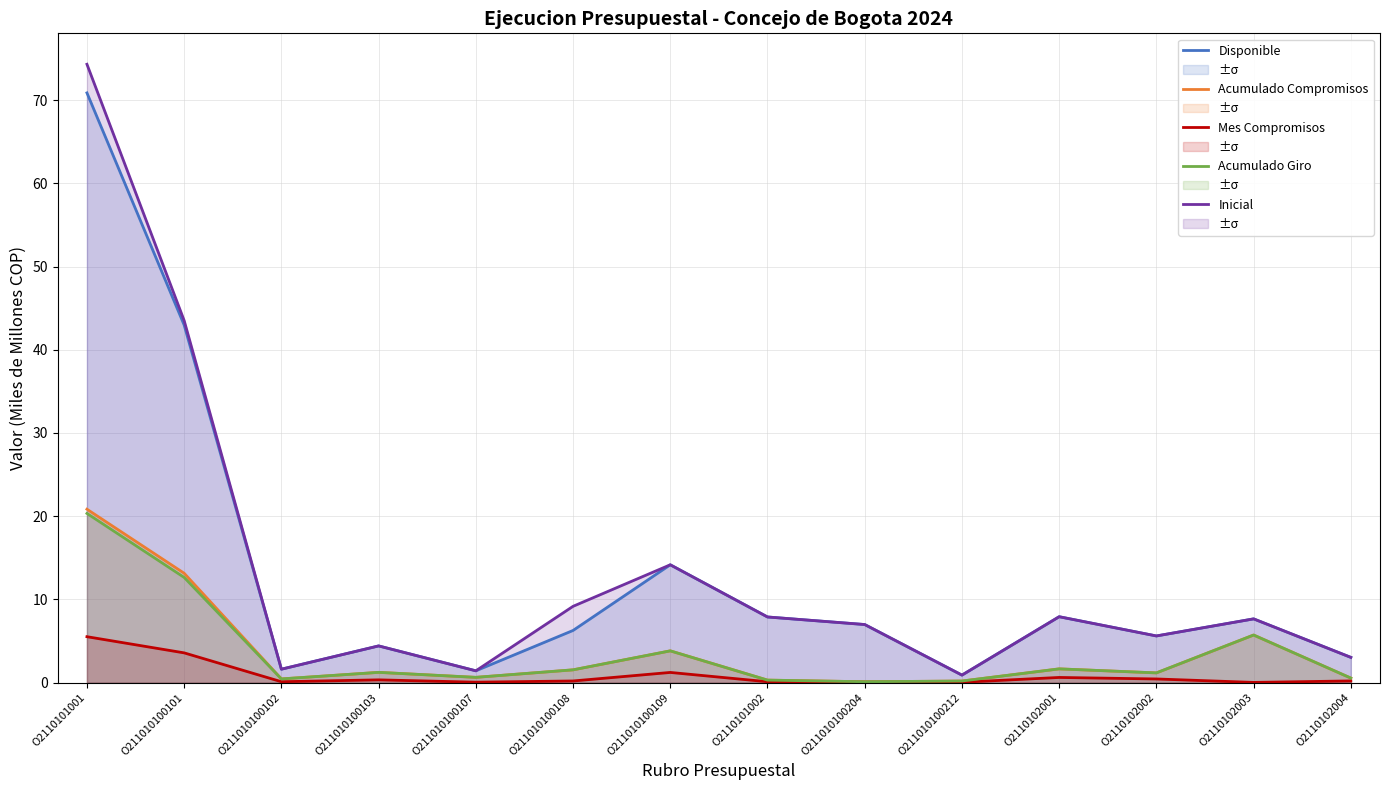

Which series has the largest total across all categories?

Inicial